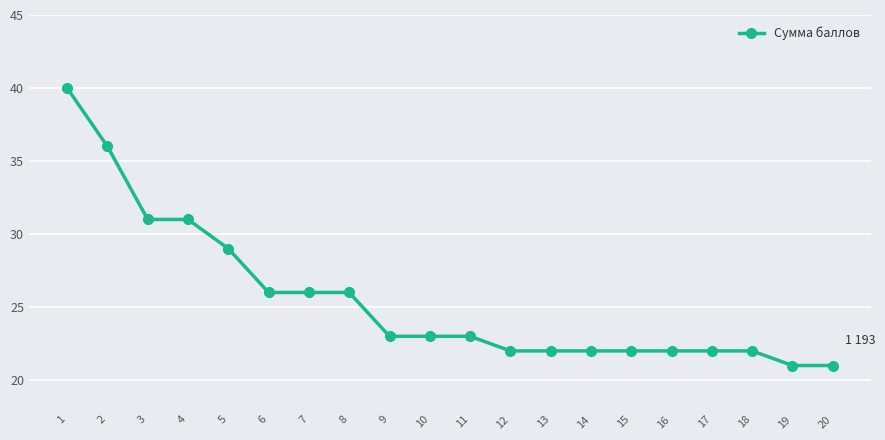

The chart shows a value of 22 at 18. True or false?

True